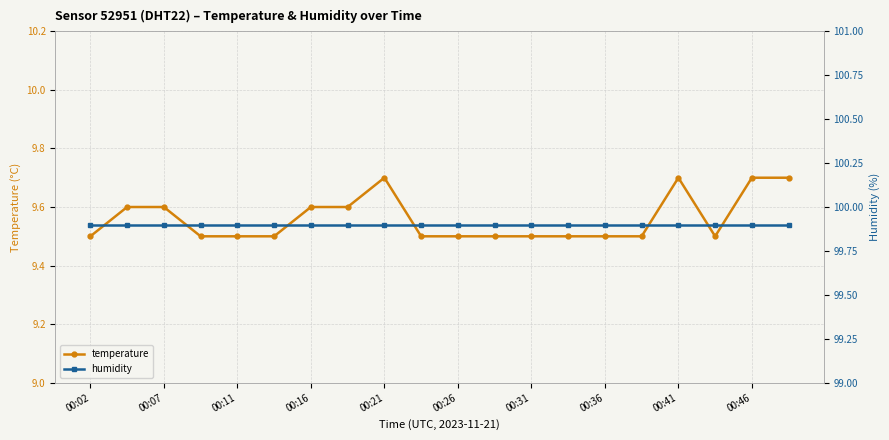

What is the lowest value of the temperature series?

9.5